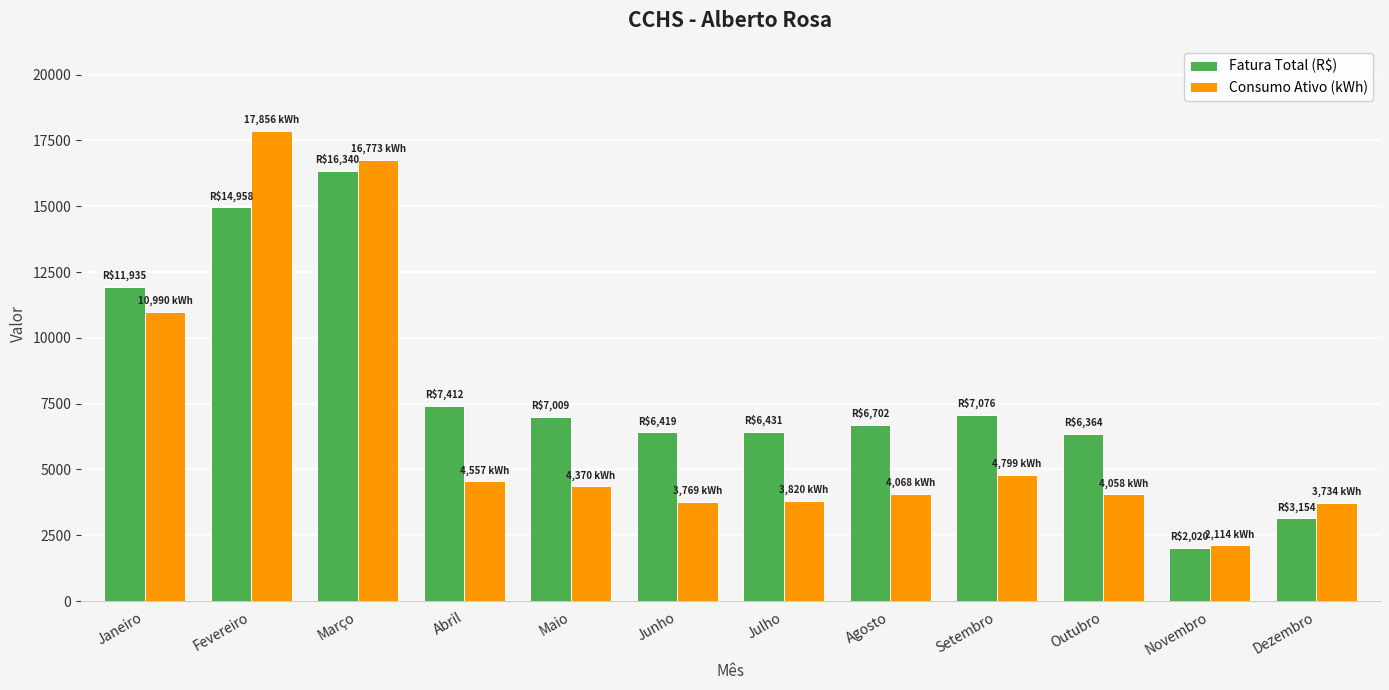

How many bars are there in each group?

2